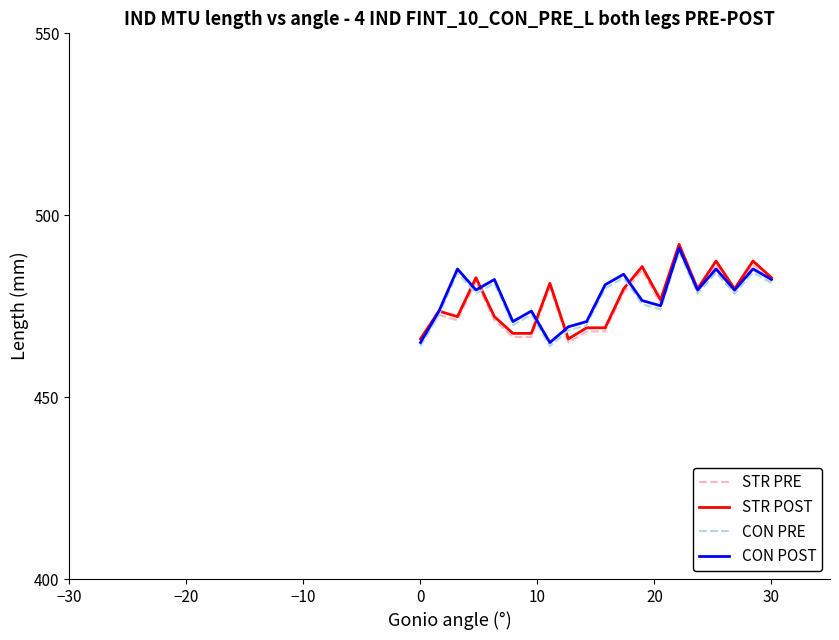

What is the greatest value displayed?

492.0